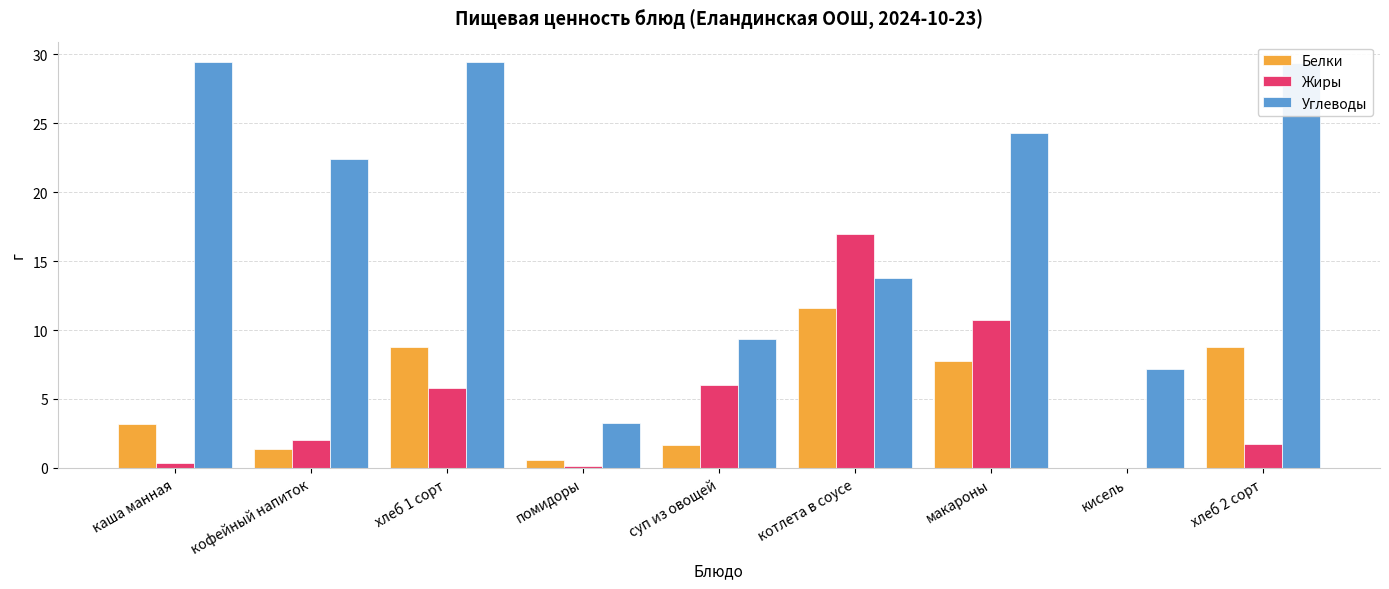

How many values in the Белки series exceed 3?

5